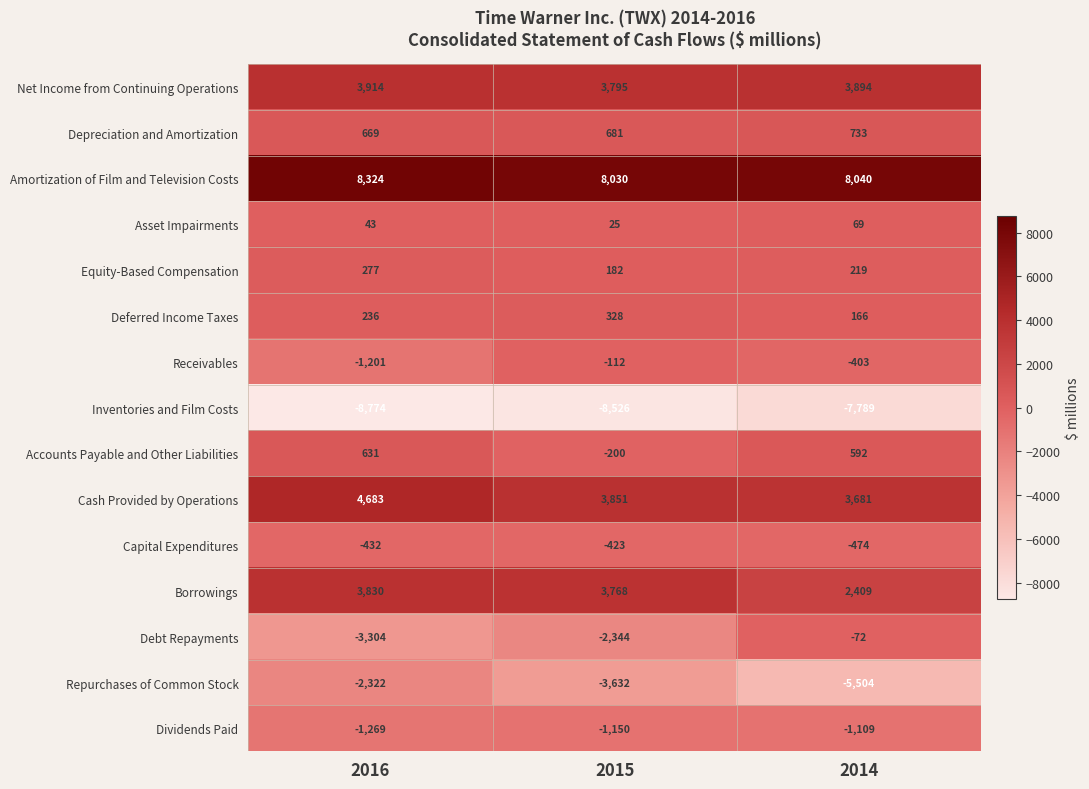

Read the Borrowings value at 2014, to the nearest 50.

2400